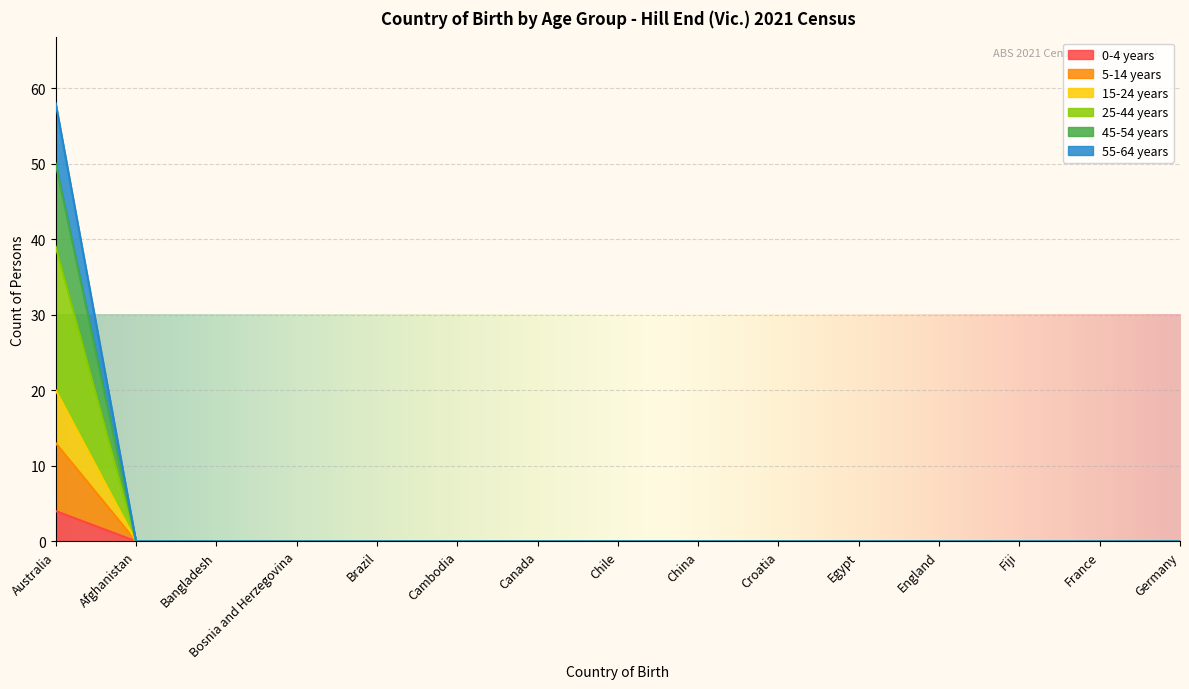

At which category is the sum across all series the highest?

Australia